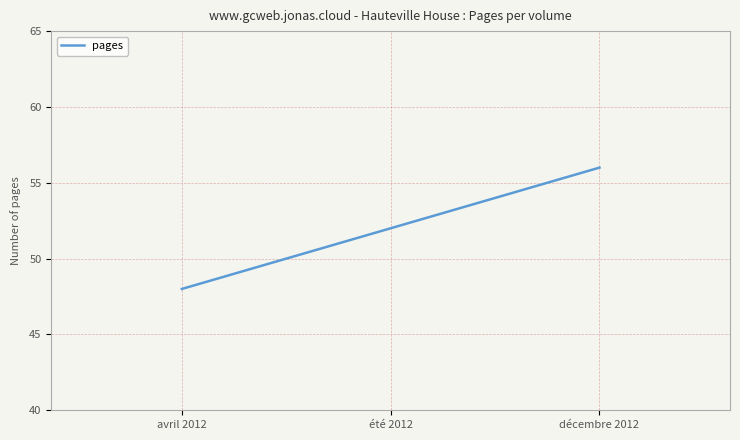

What is the difference between the maximum and minimum values?

8.0